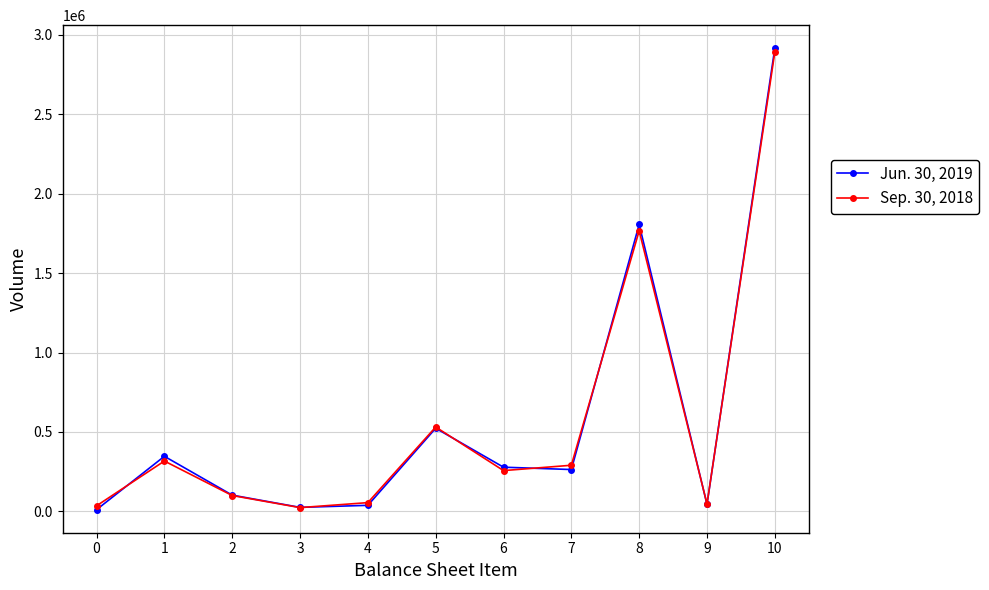

Which series has the largest range (max minus min)?

Jun. 30, 2019